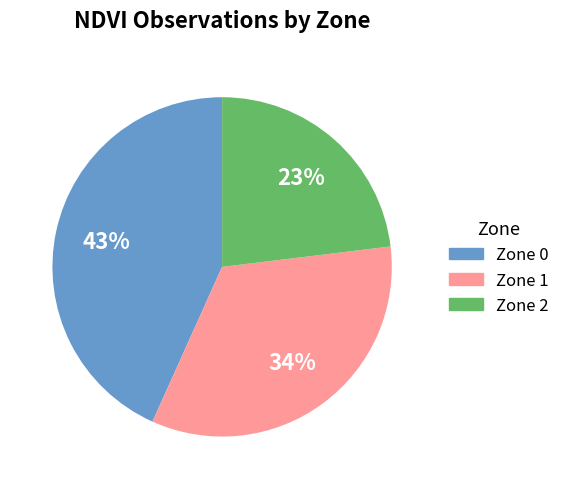

Which category has the smallest portion of the pie?

Zone 2